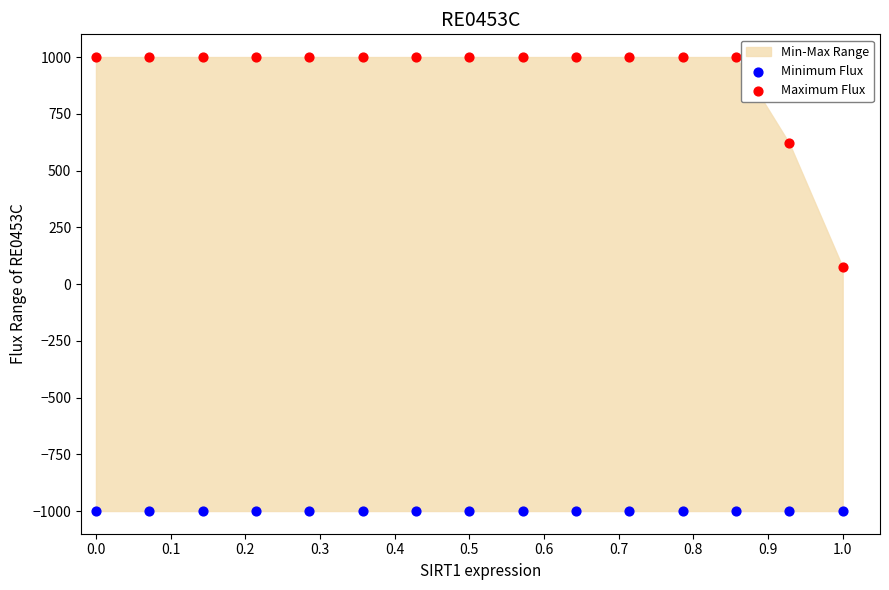

In the Maximum Flux series, what Y value is closest to 537?

620